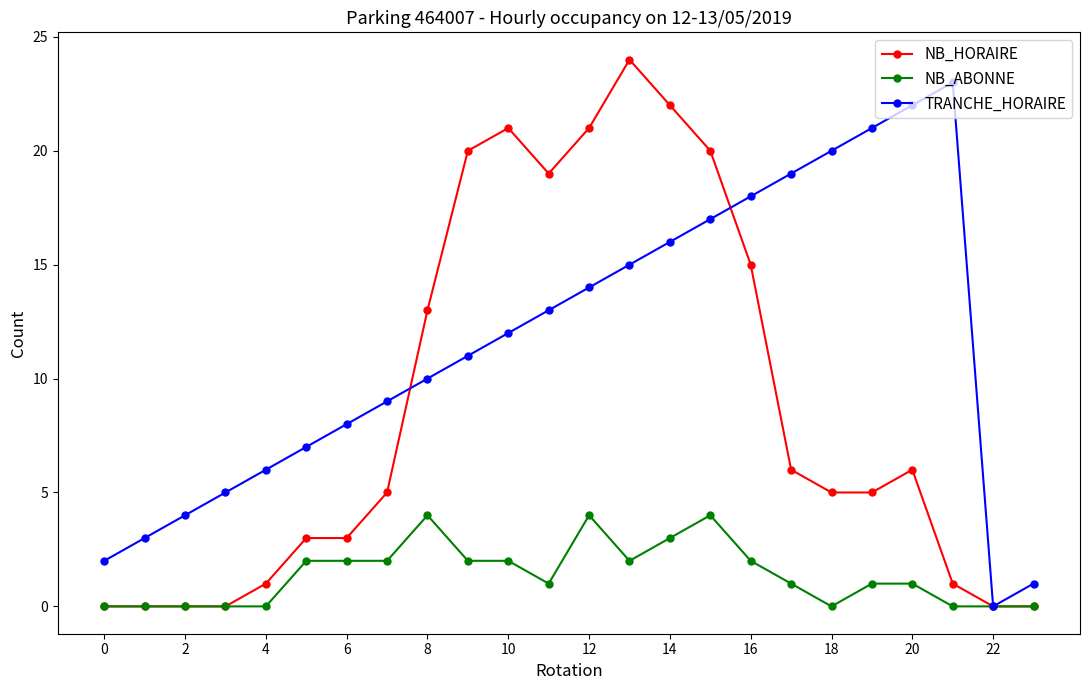

In TRANCHE_HORAIRE, how many points are higher than both neighbors (excluding endpoints)?

1